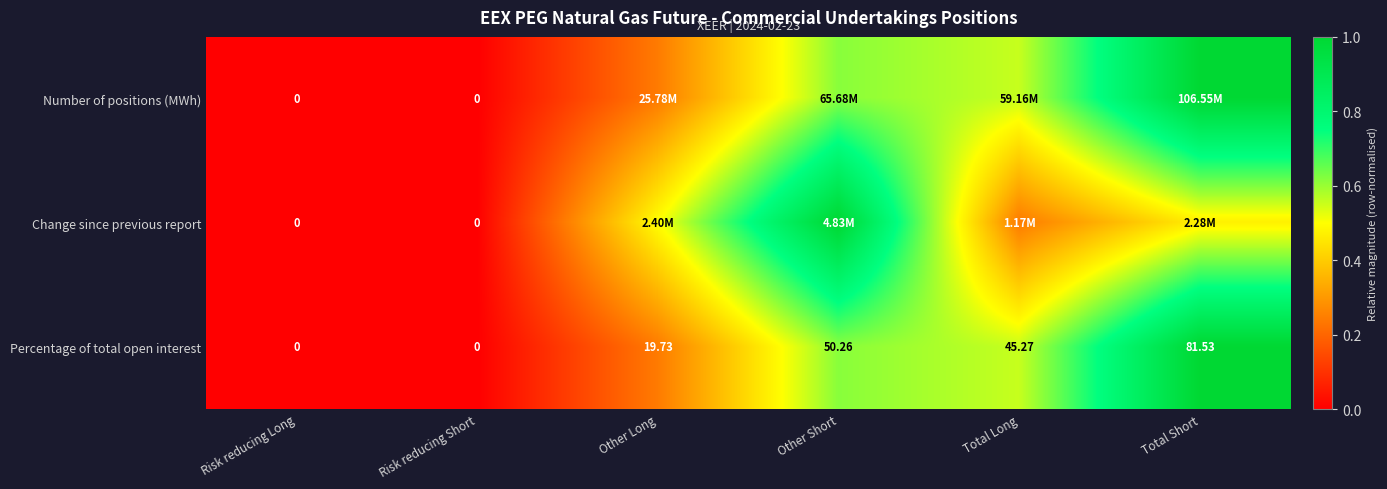

Count the number of categories in the chart.

6